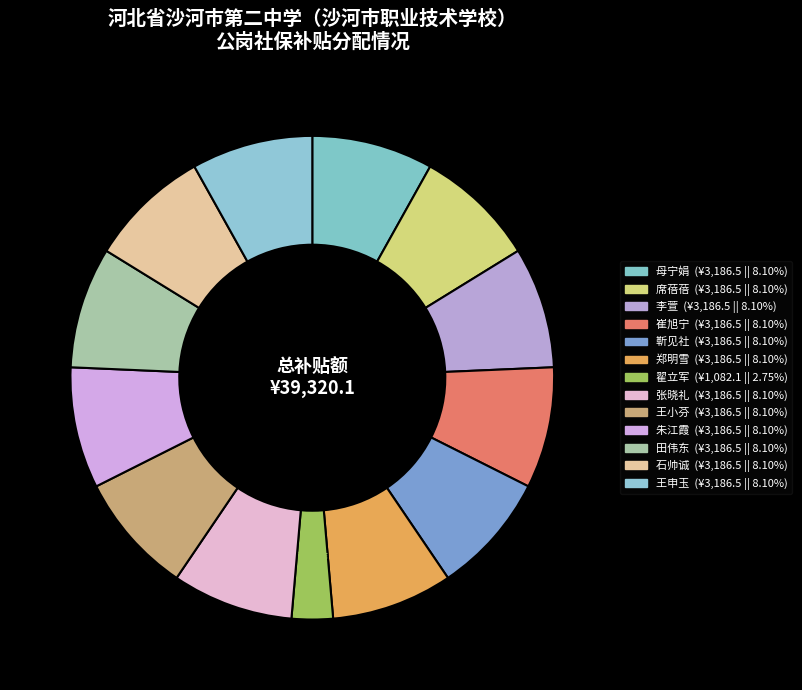

Approximately how many times larger is the value at 崔旭宁 compared to 王申玉?

1.0